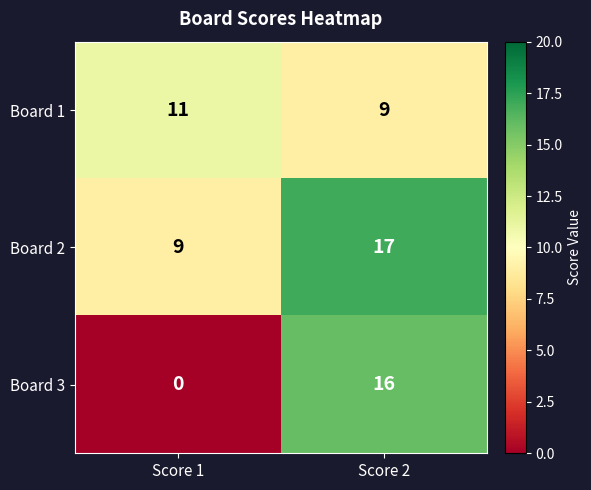

How many categories are shown in the chart?

2